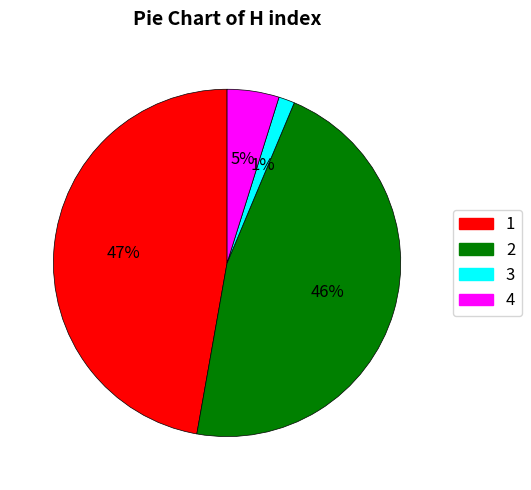

Rank the categories by value from lowest to highest.

3, 4, 2, 1